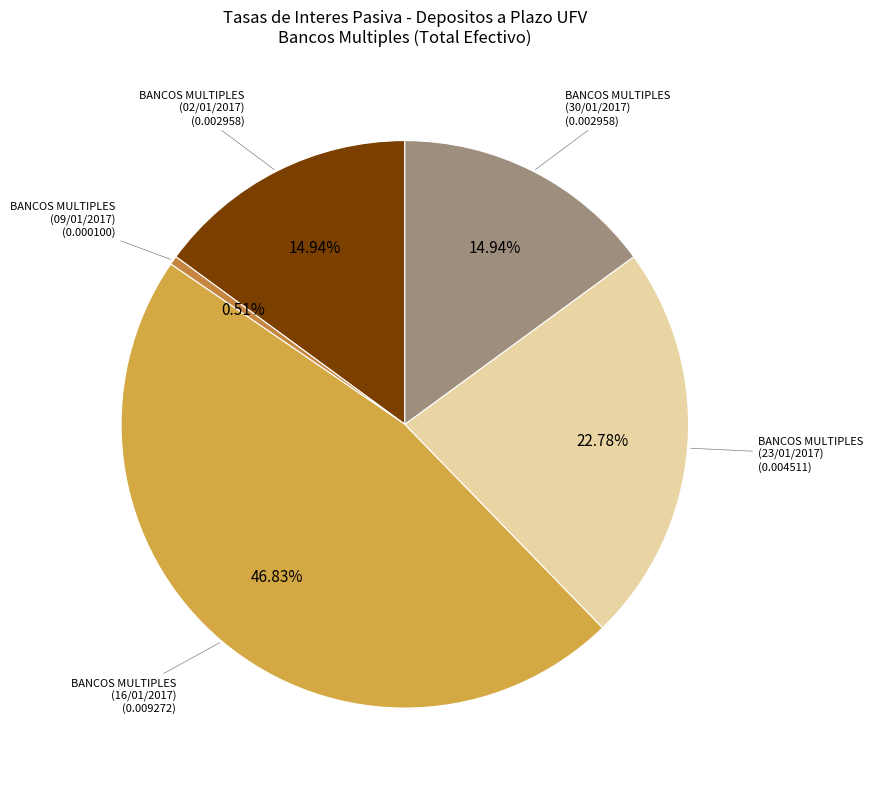

How many segments does this pie chart have?

5